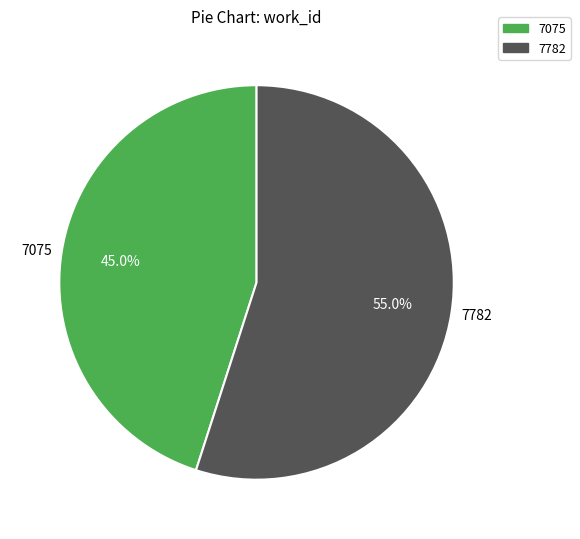

To the nearest percent, what is the difference between the largest and smallest slice percentages?

10%